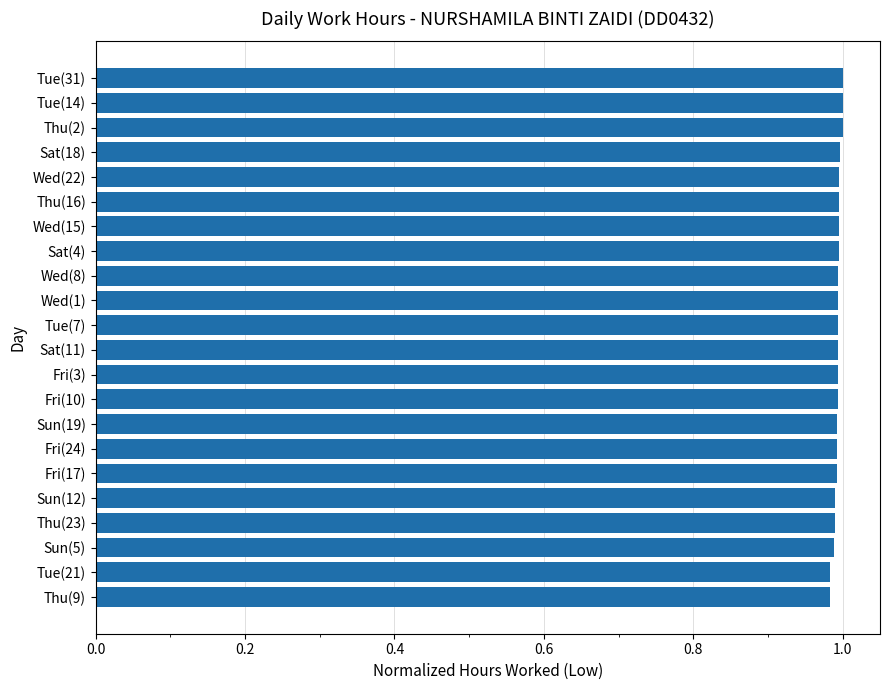

What is the label of the 22nd bar from the top?

Thu(9)